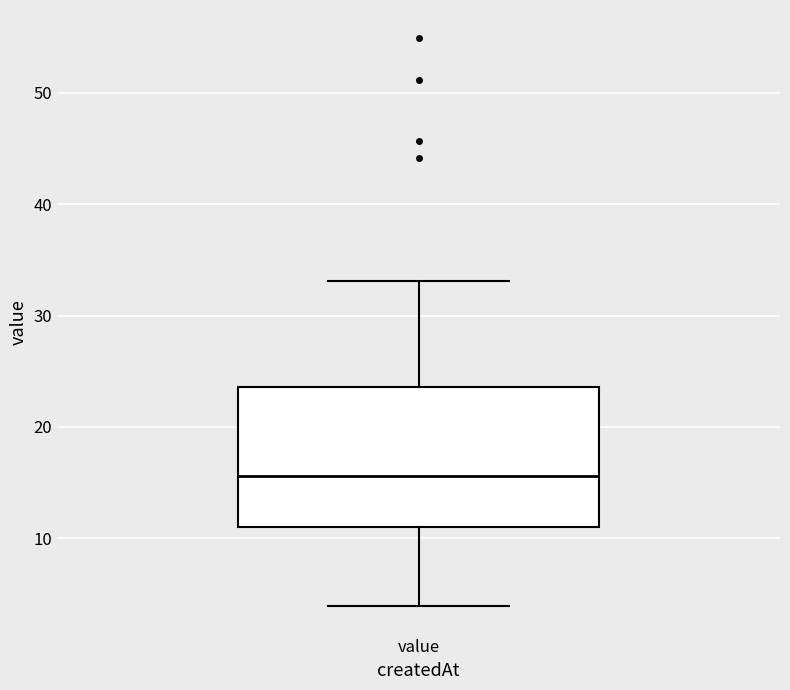

Read this box plot against the y-axis: the position of the median line, the range covered by the box, and the ends of both whiskers. The values are not printed on the chart, so give them approximately, as read against the axis.

median 16, box 11 to 24, whiskers 4 to 33